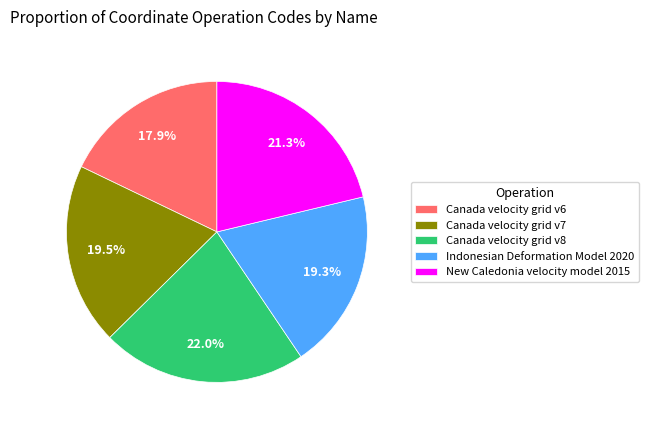

Do Canada velocity grid v6 and Canada velocity grid v7 together represent more than half of the pie?

No